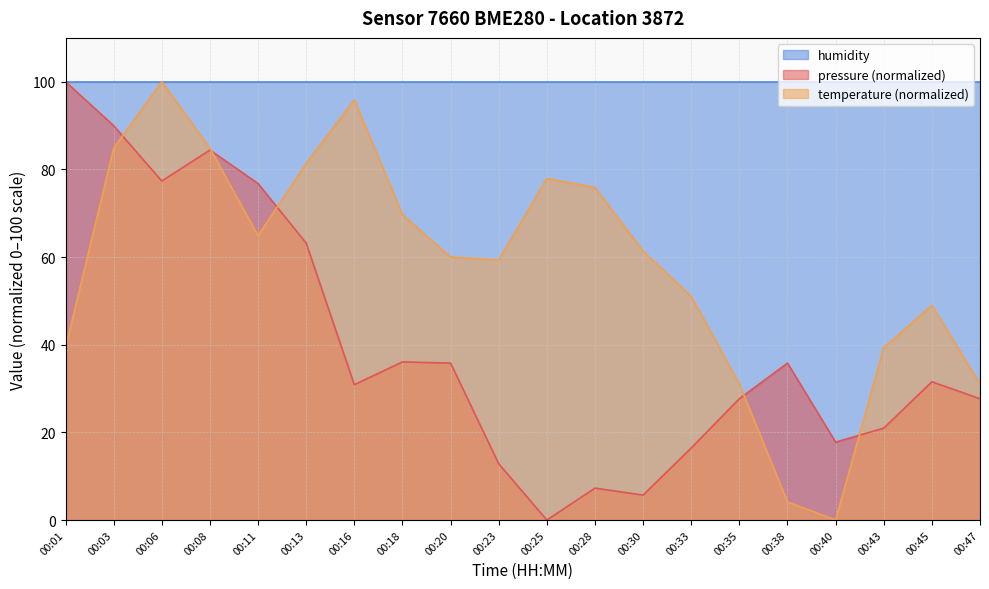

At which category is the sum across all series the highest?

00:06